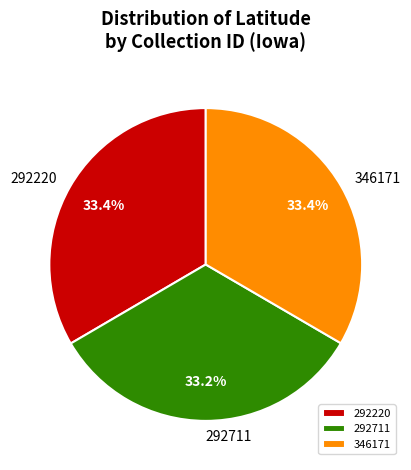

To the nearest percent, what is the average slice percentage?

33%